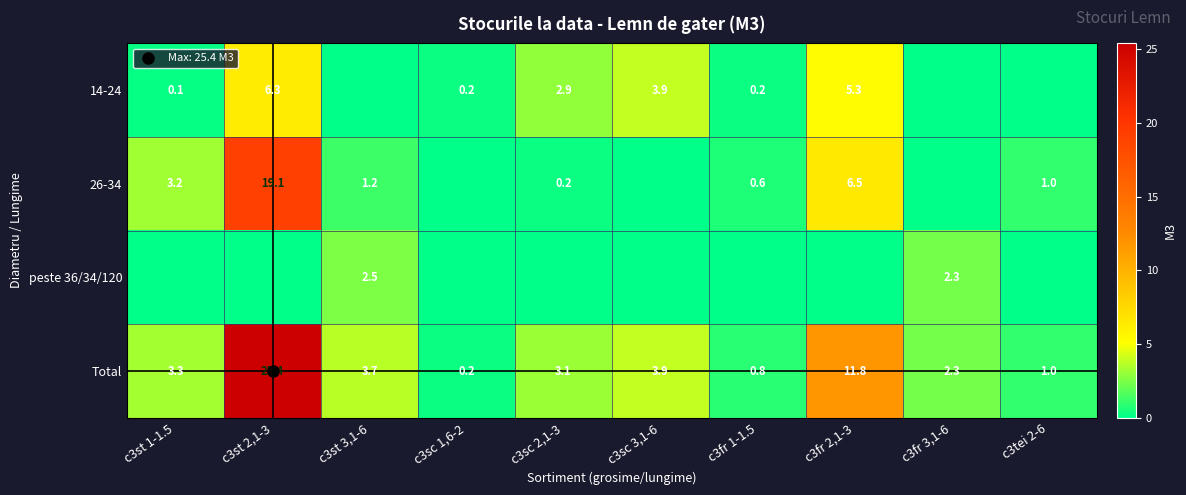

What is the difference between the Total values at c3fr 3,1-6 and c3fr 1-1.5?

1.5